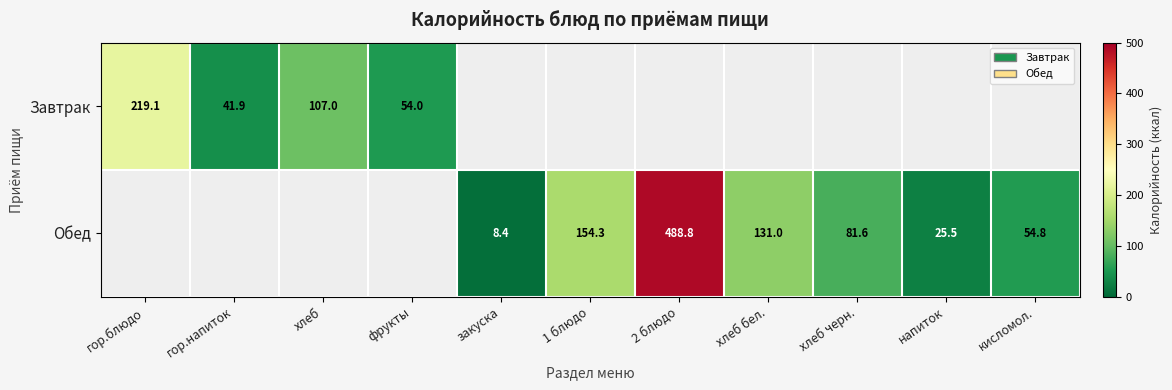

Count the number of categories in the chart.

11